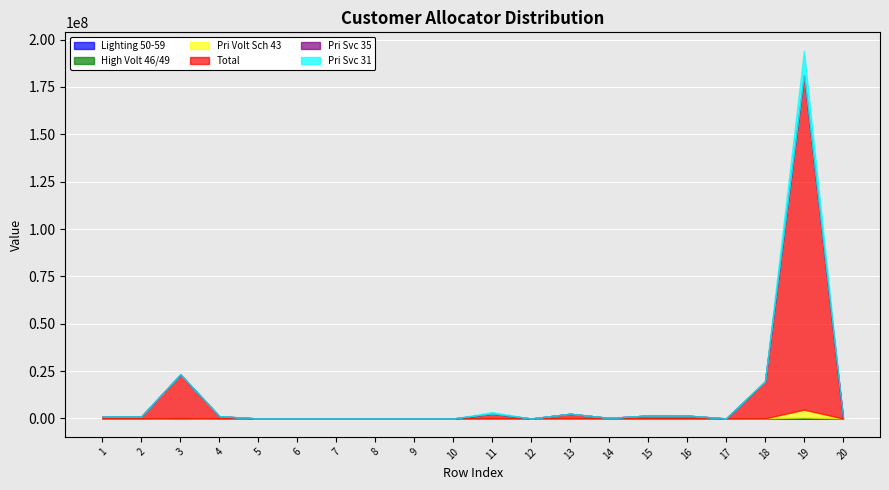

What is the greatest value displayed?

176621934.4